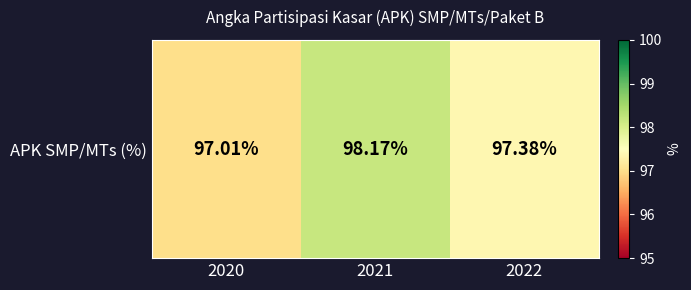

Which category has the highest value across all series?

2021